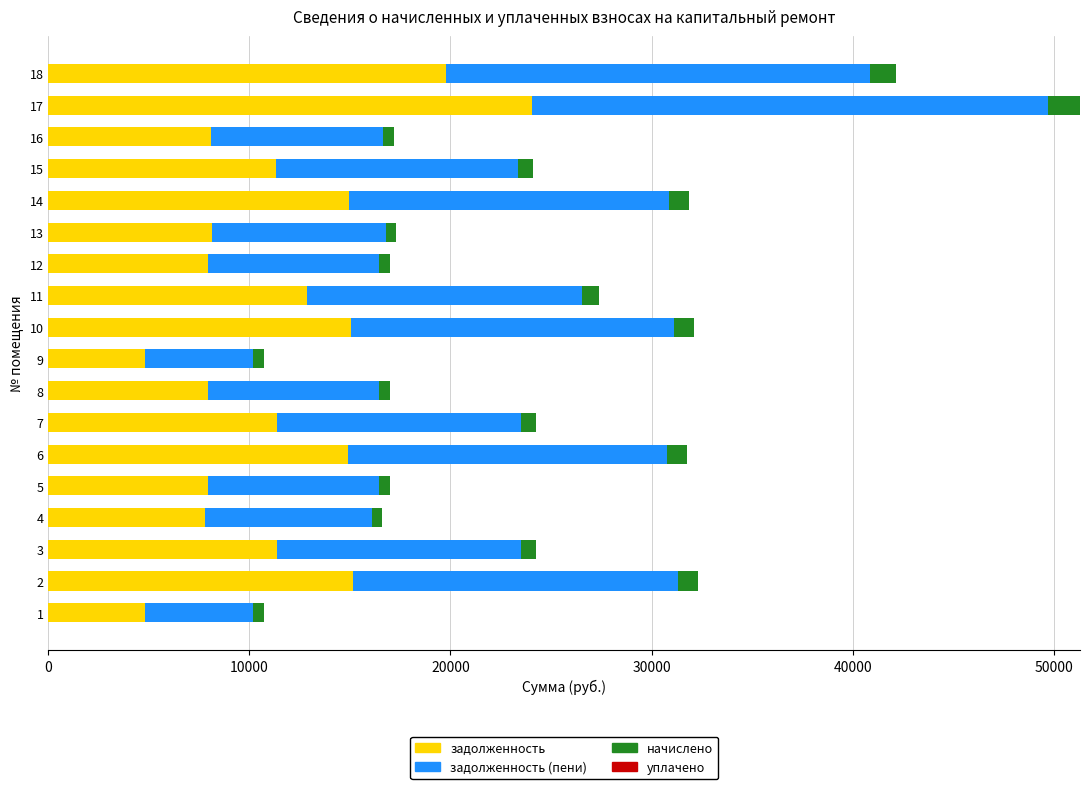

At which category is the sum across all series the highest?

17